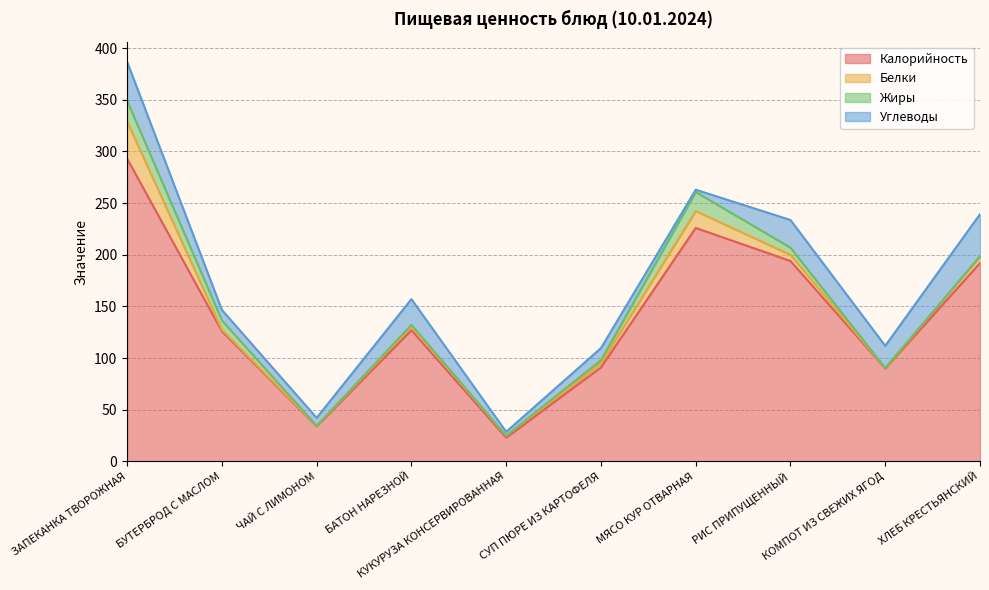

At which category does the chart reach its minimum across all series?

ЧАЙ С ЛИМОНОМ